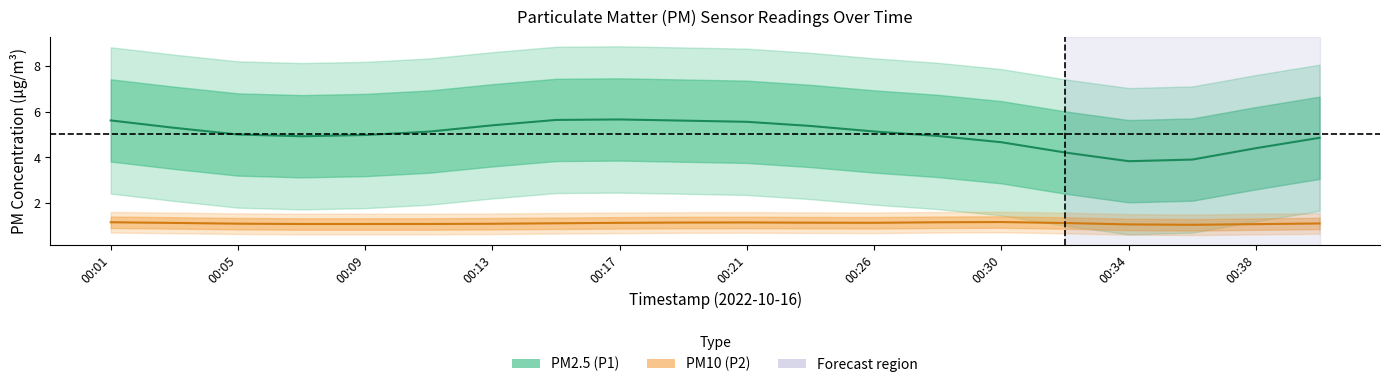

True or false: P1 has more than 0 interior local peaks.

True